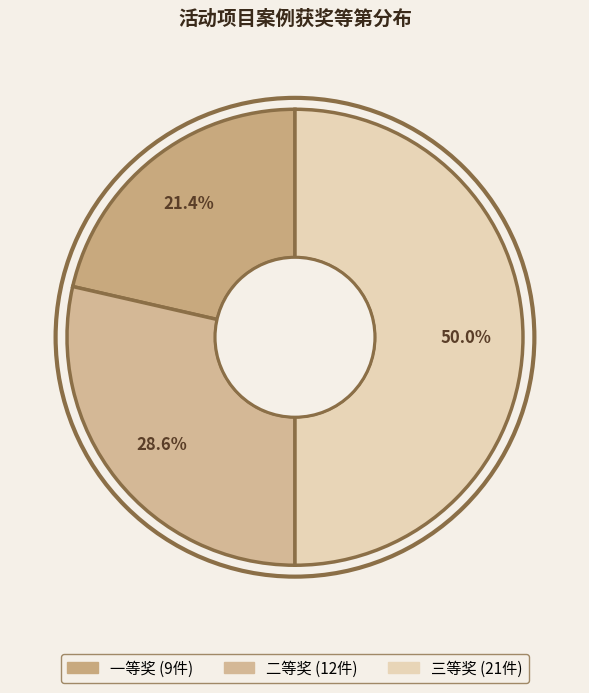

What percentage is the 三等奖 slice, to the nearest percent?

50%